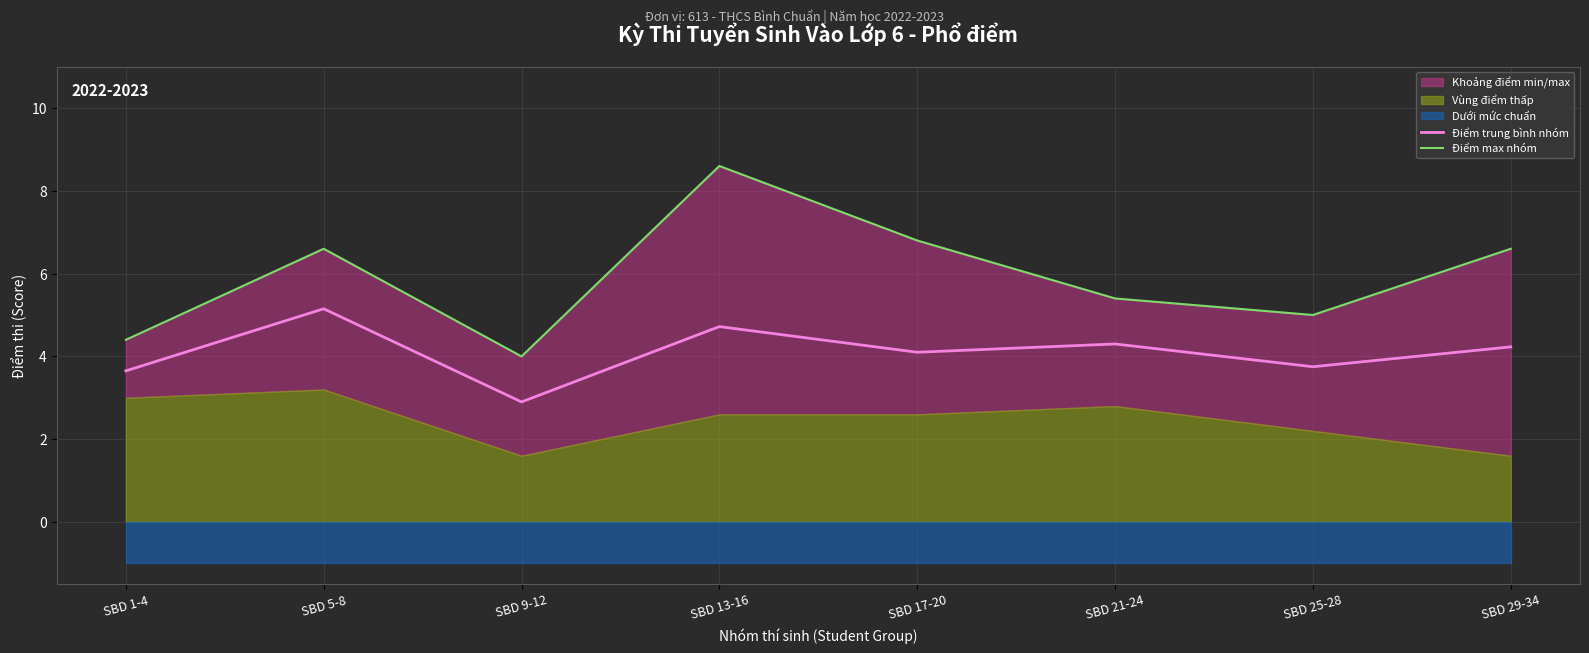

What is the maximum value for Điểm trung bình nhóm?

5.2